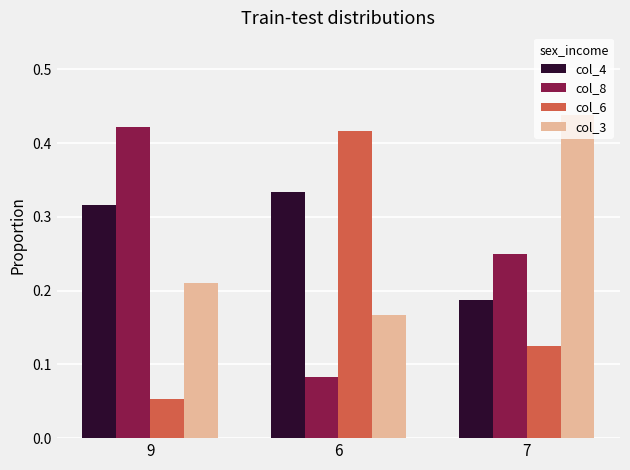

How many col_6 values are between 0 and 1?

3